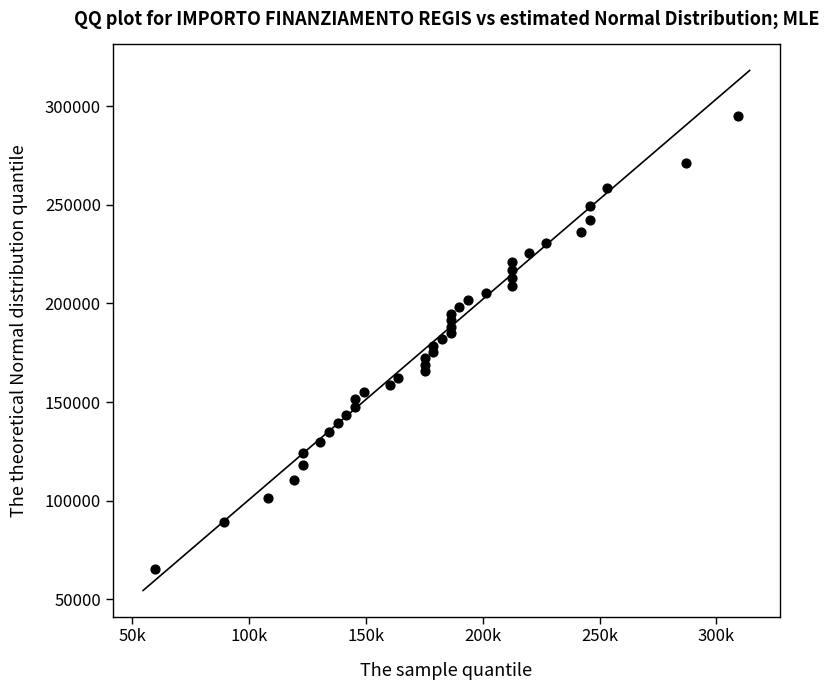

What is the range of X values (max minus min)?

249629.6